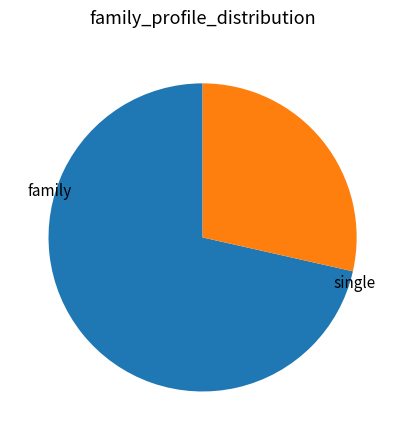

Count the number of slices in the pie.

2